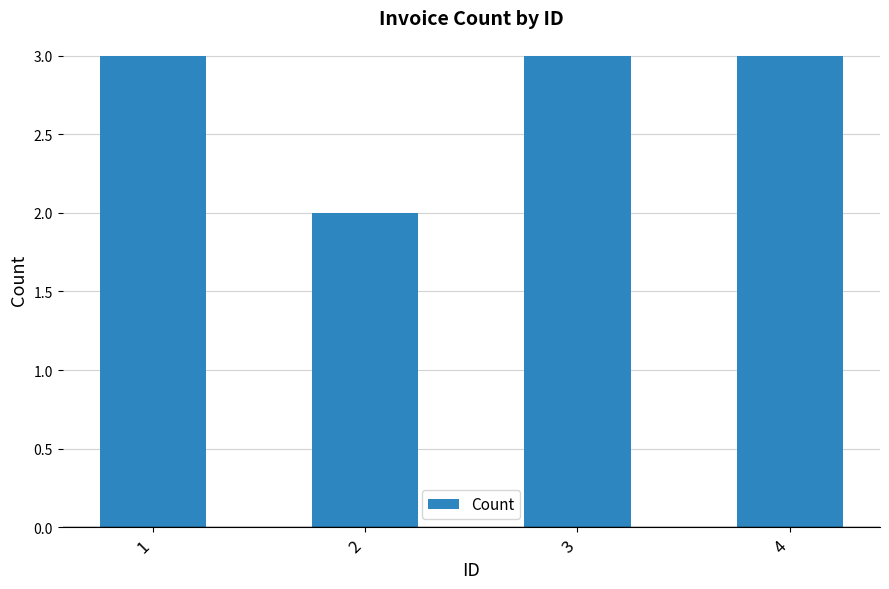

What is the approximate value at 2?

2